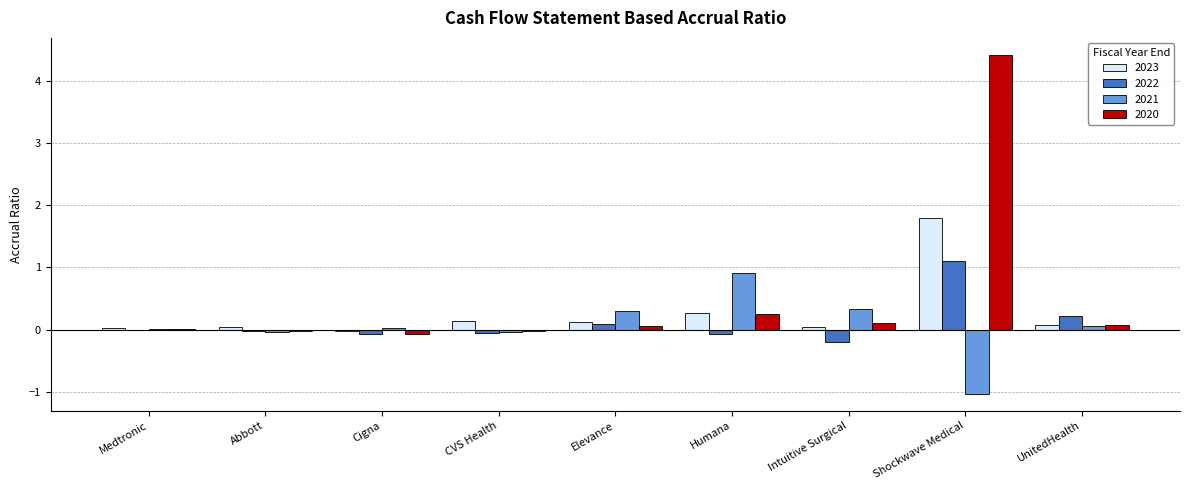

What is the average value of the 2021 series?

0.1